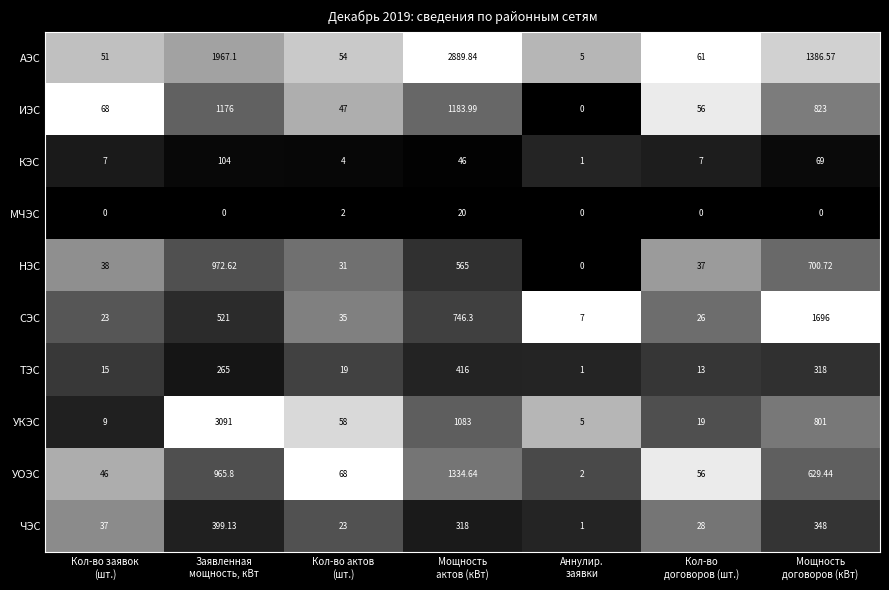

What is the spread (max minus min) of values at Кол-во заявок
(шт.)?

68.0